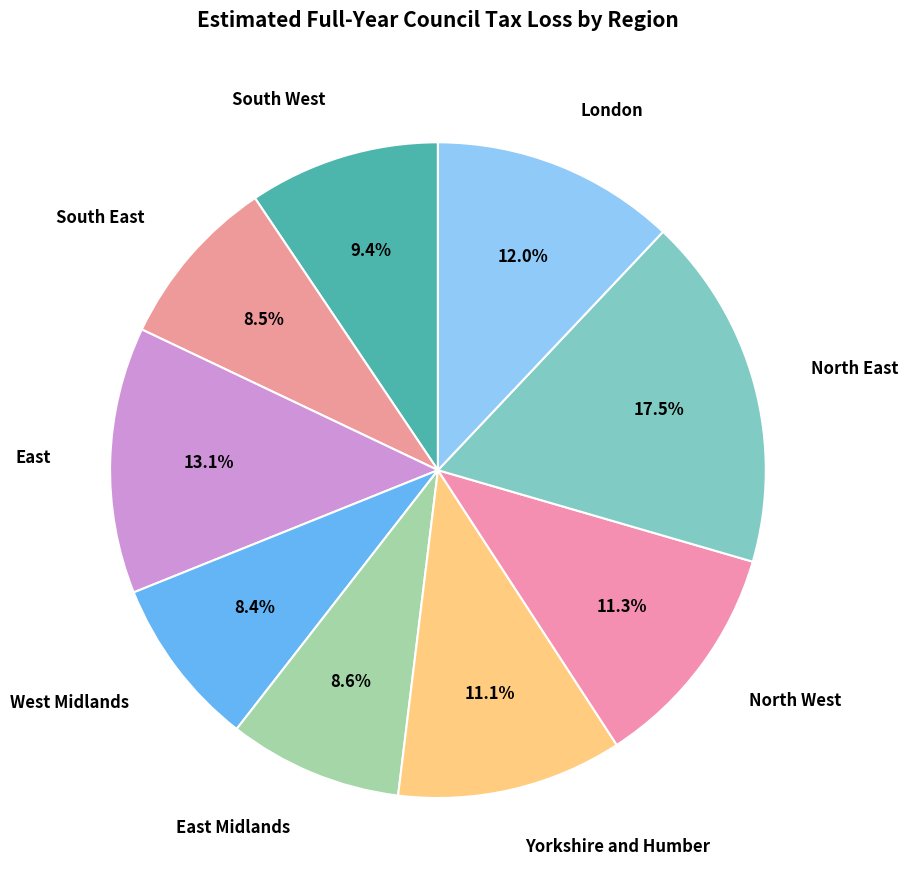

To the nearest percent, what is the difference between the North West and South West slice percentages?

2%